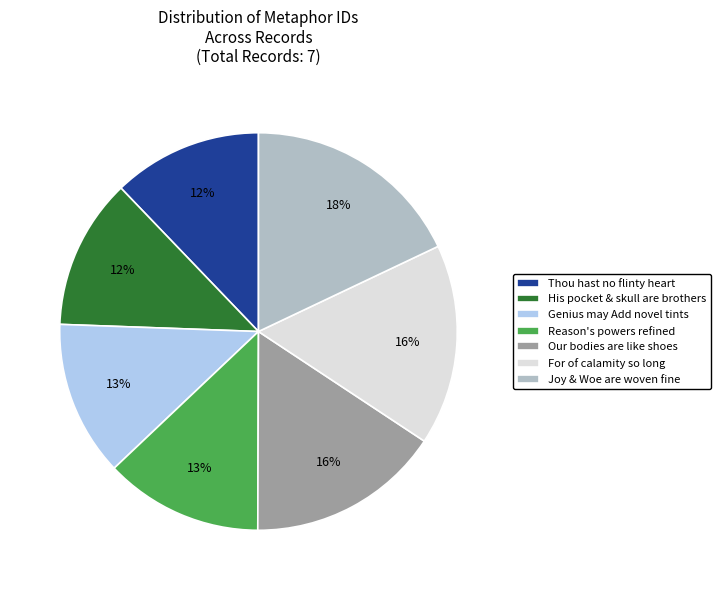

Which has a higher value, Reason's powers refined or Joy & Woe are woven fine?

Joy & Woe are woven fine